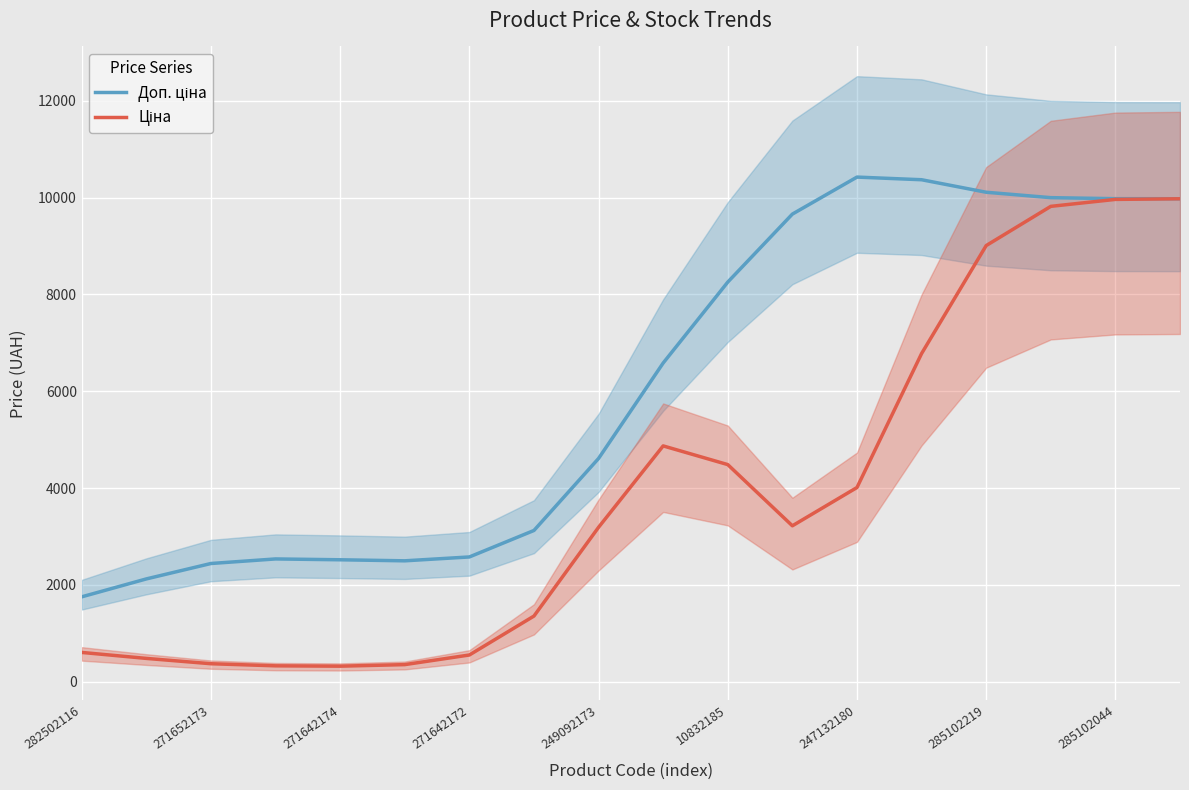

Which category has the highest value in the Доп. ціна series?

247132180